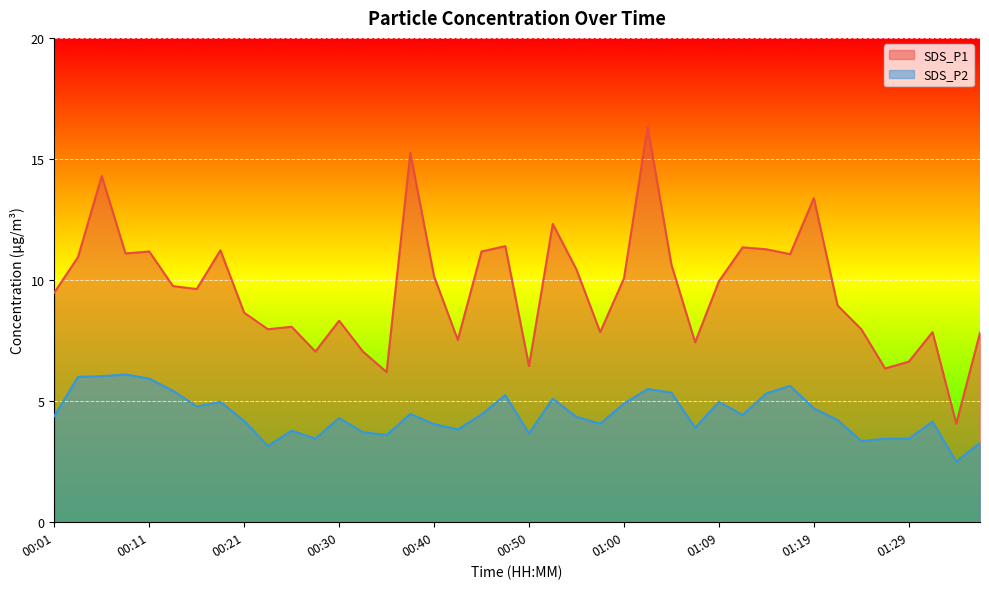

What is the difference between the maximum and minimum values in the SDS_P2 series?

3.6